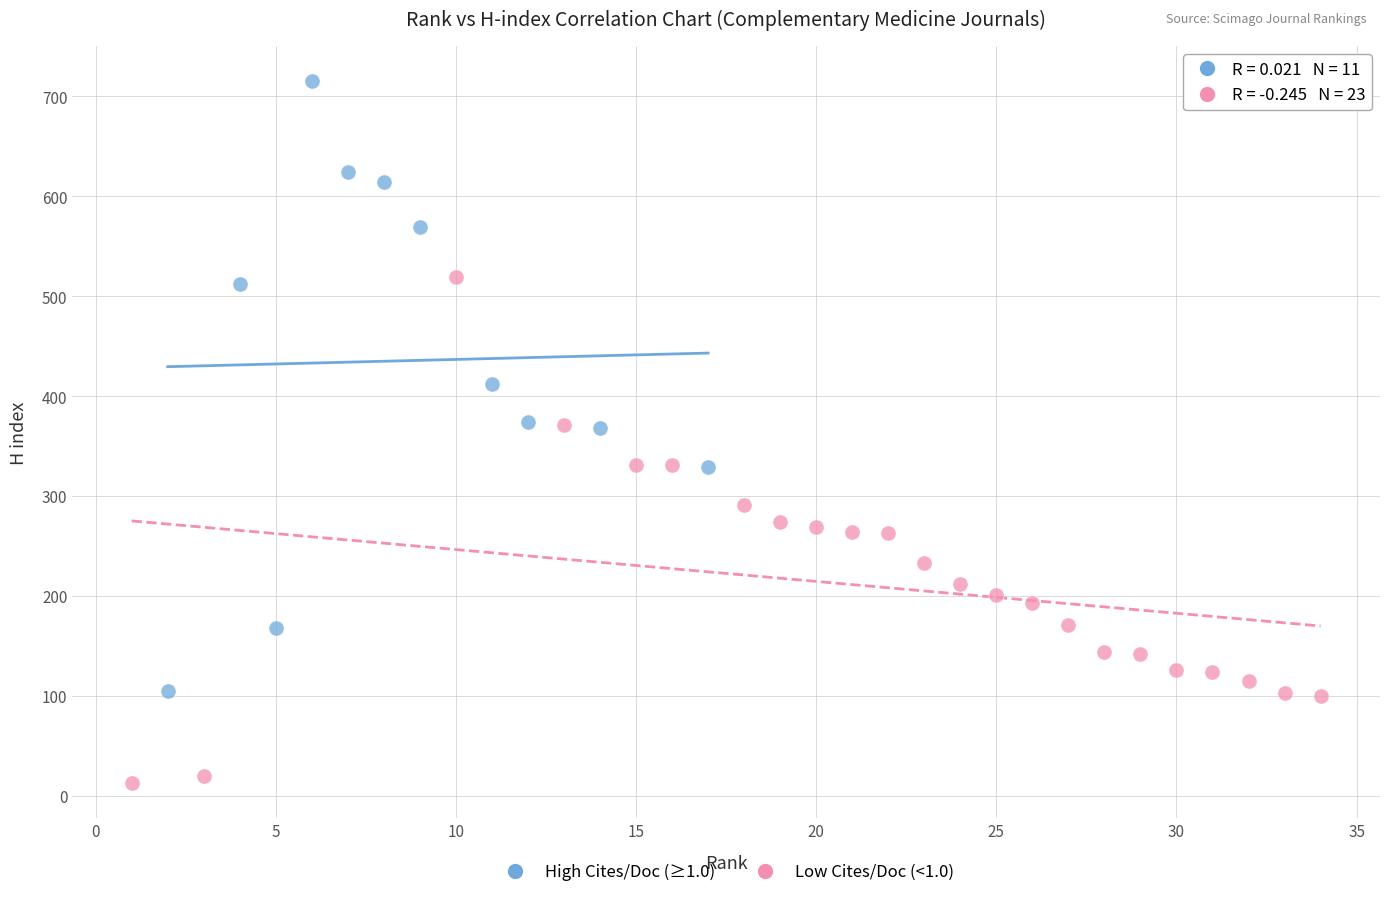

Which series has the largest Y range (max minus min)?

High Cites/Doc (≥1.0)